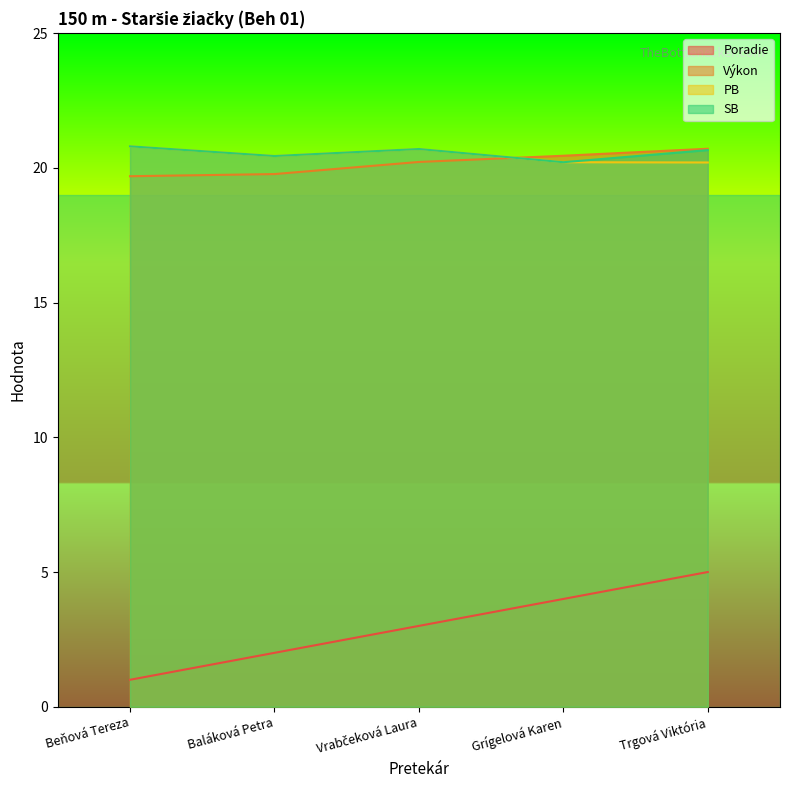

True or false: Výkon has a value of 19.7 at Beňová Tereza.

True